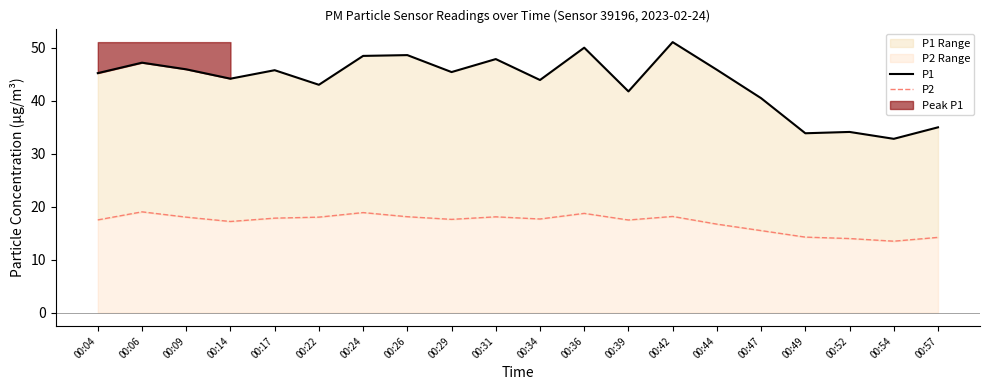

The P1 series shows 16.6 at 00:54. True or false?

False